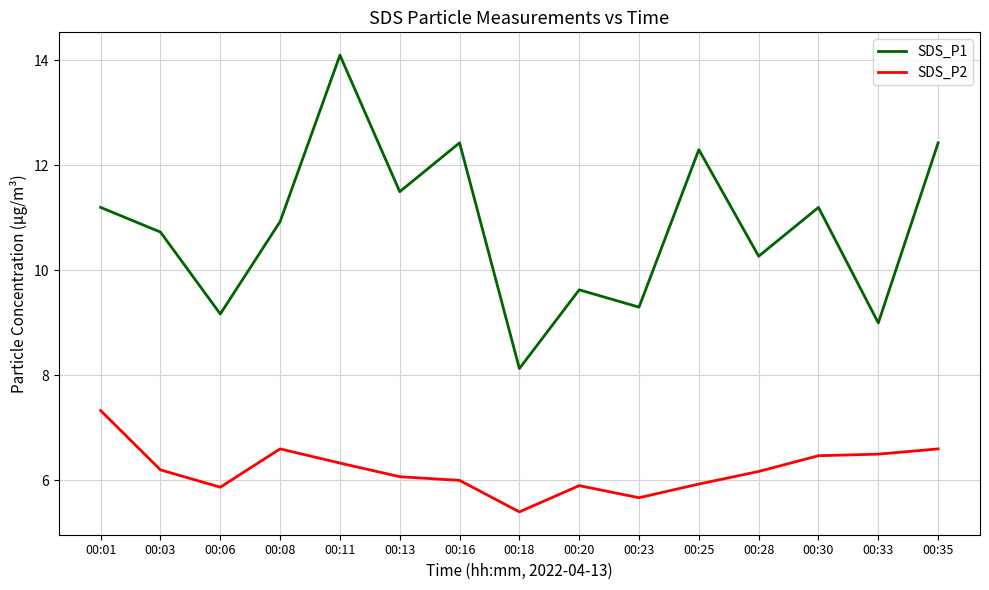

Does the chart display data point markers on the line(s)?

No